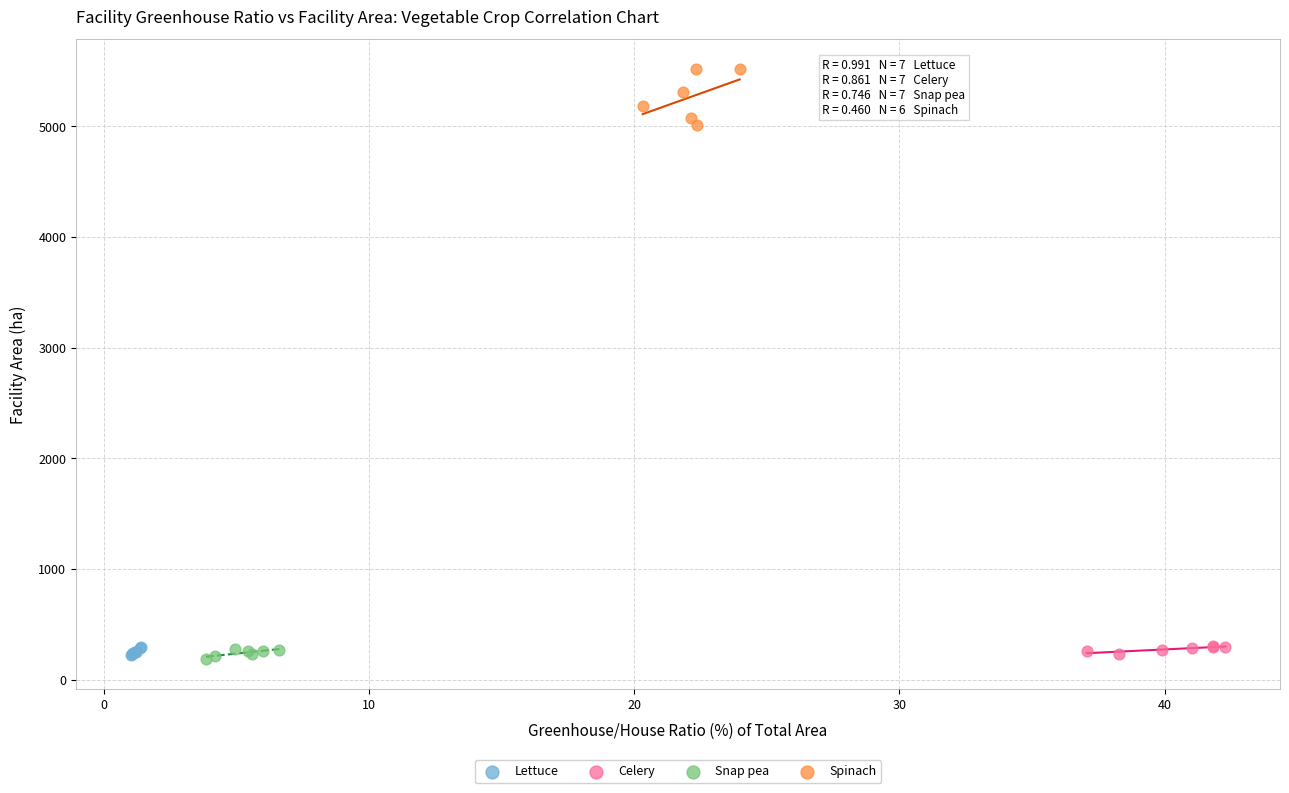

Which series has the largest Y range (max minus min)?

Spinach